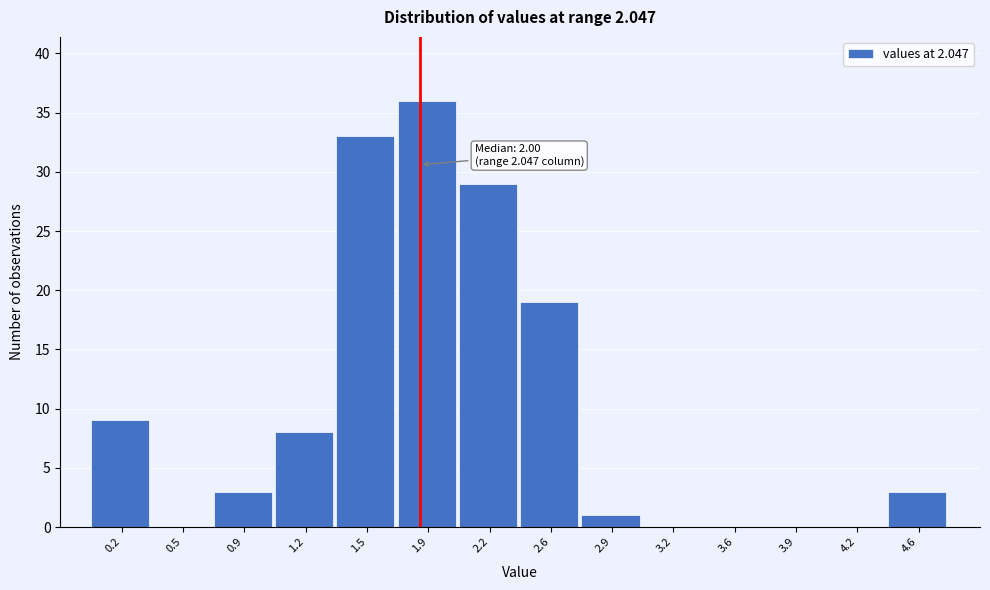

Reading left to right, transcribe all the data shown in this chart.

0.2=9	0.5=0	0.9=3	1.2=8	1.5=33	1.9=36	2.2=29	2.6=19	2.9=1	3.2=0	3.6=0	3.9=0	4.2=0	4.6=3